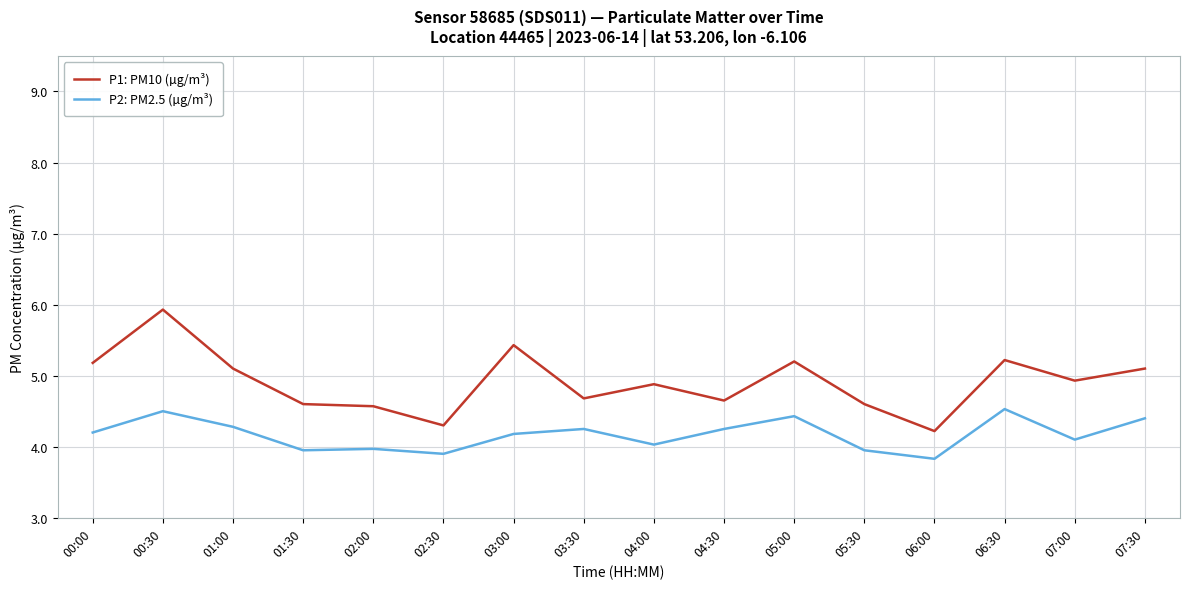

At which label does P1: PM10 (µg/m³) reach its minimum?

06:00